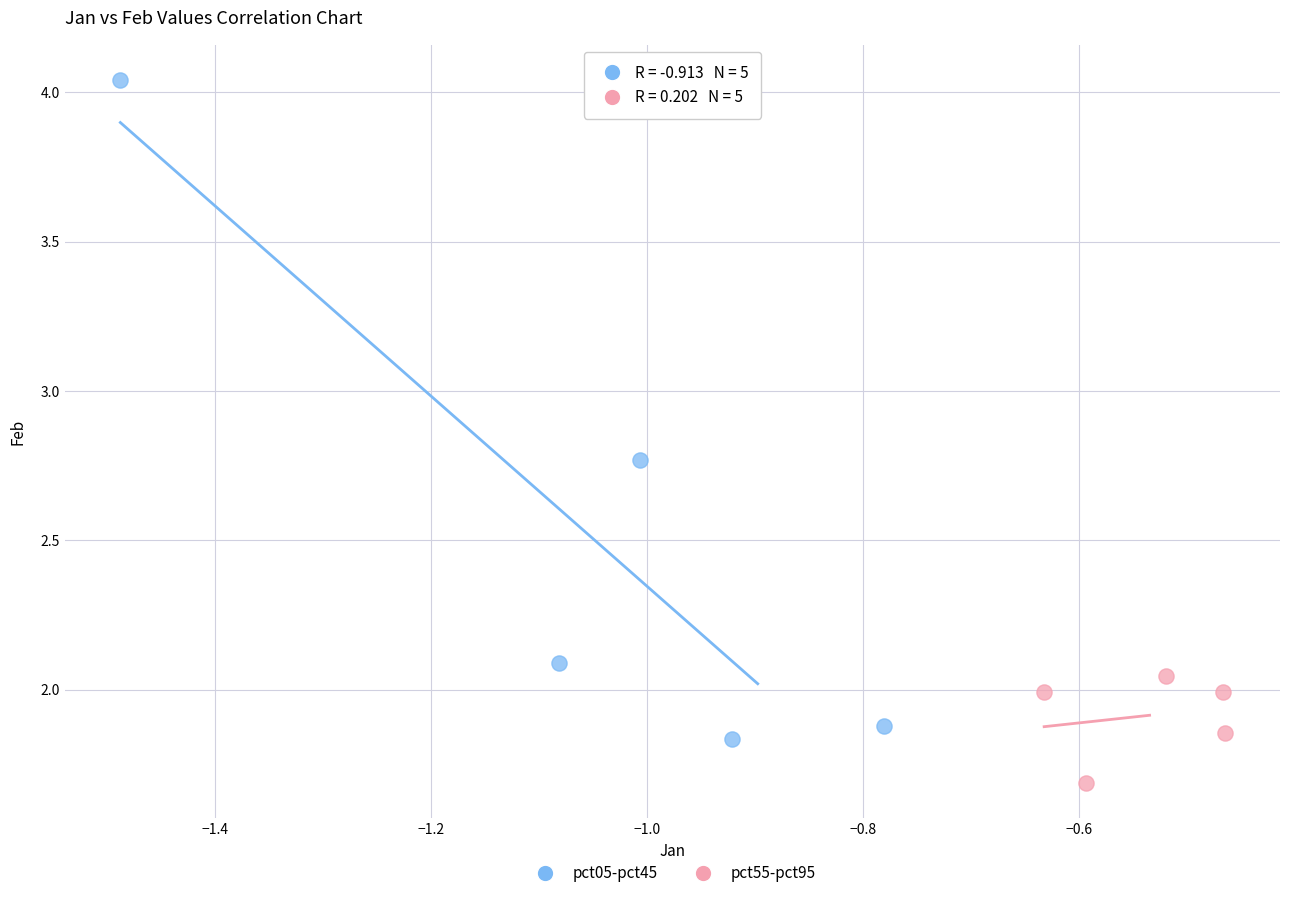

Which series has the largest Y range (max minus min)?

pct05-pct45